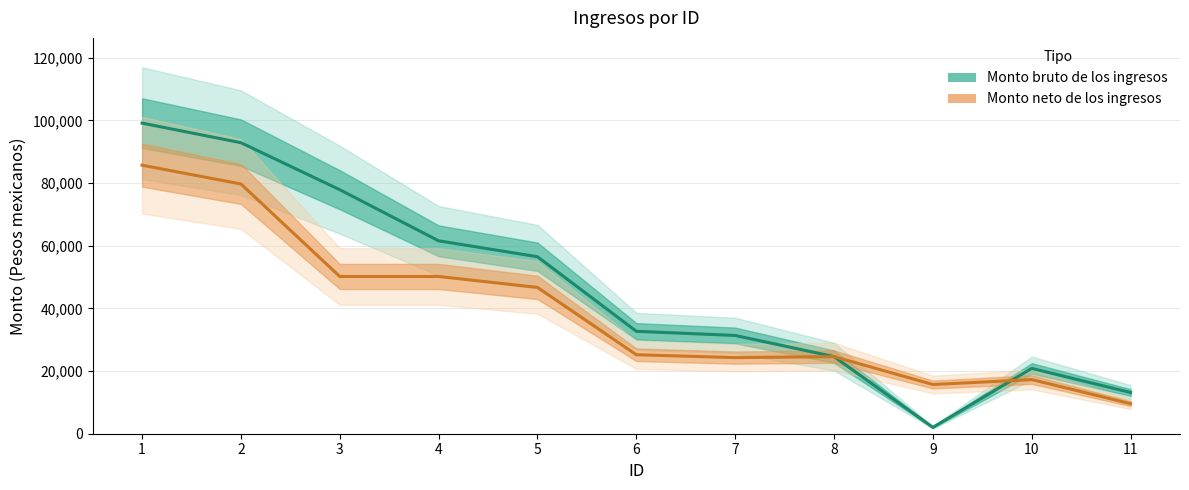

How many intersections are there between Monto bruto de los ingresos and Monto neto de los ingresos?

1